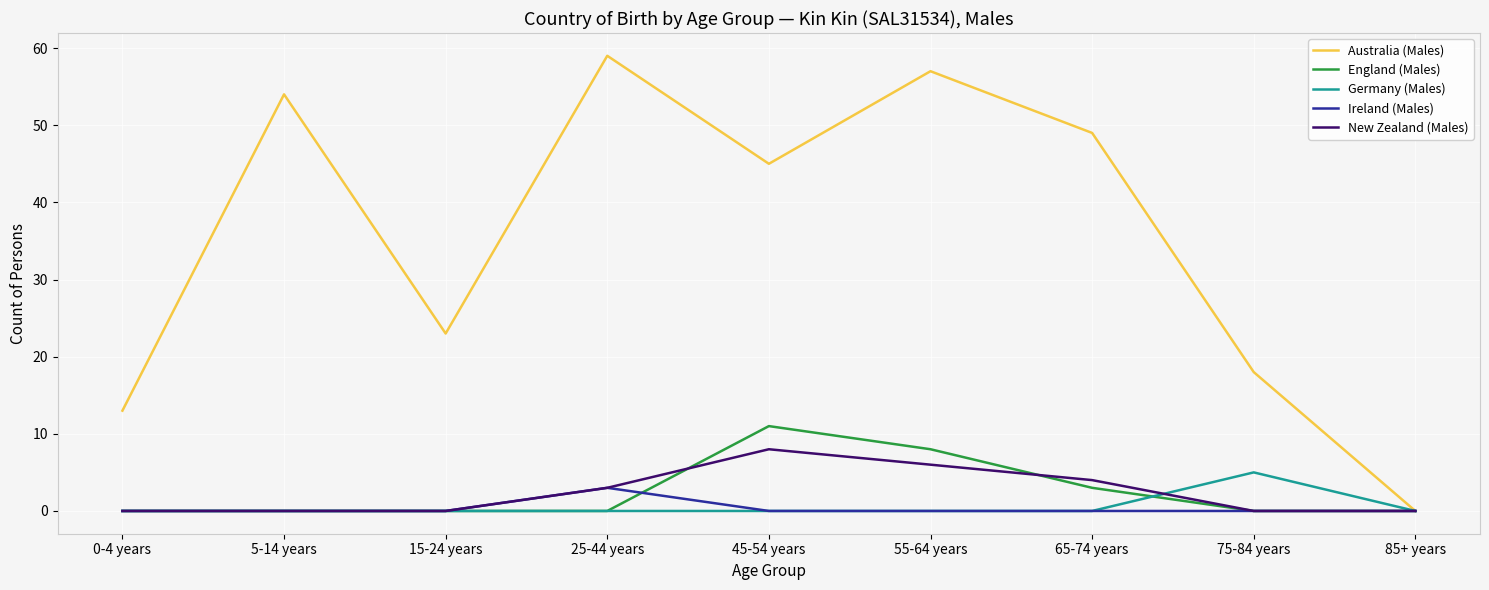

What position from the left is 75-84 years?

8